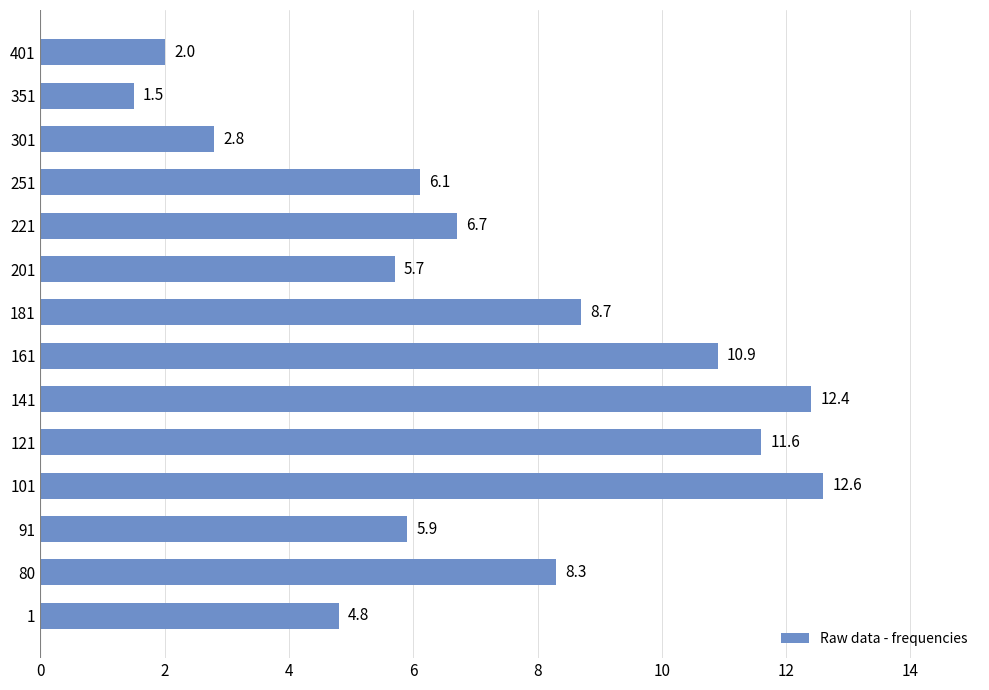

What value does the data have at 221?

6.7